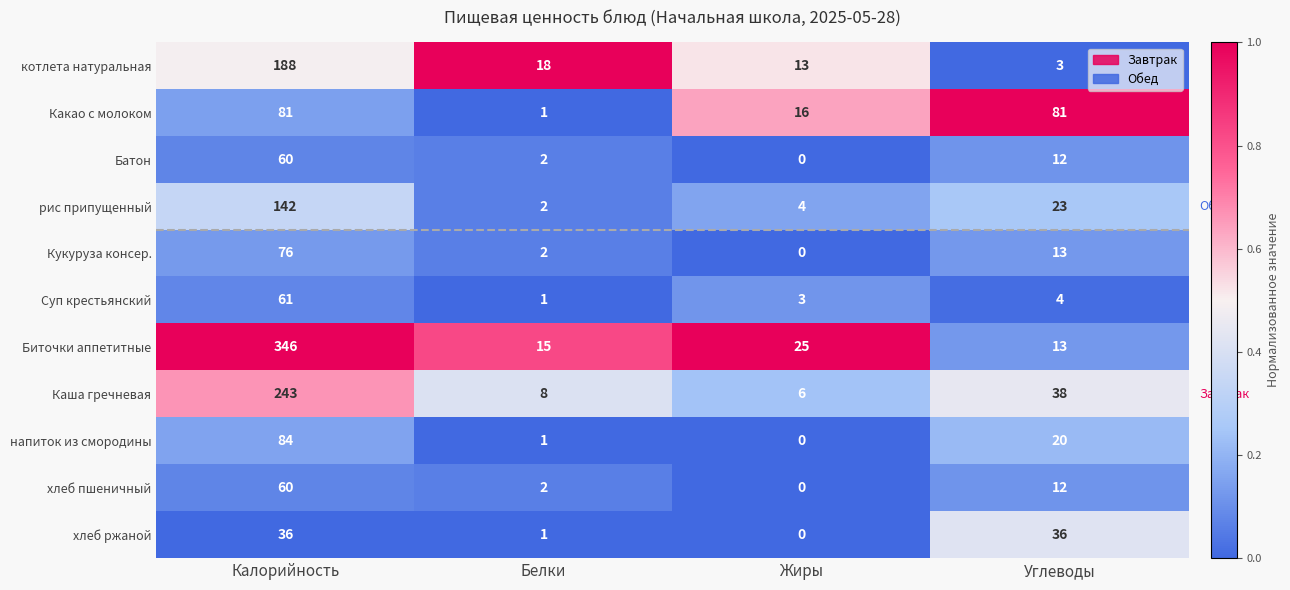

At which category is the sum across all series the highest?

Калорийность